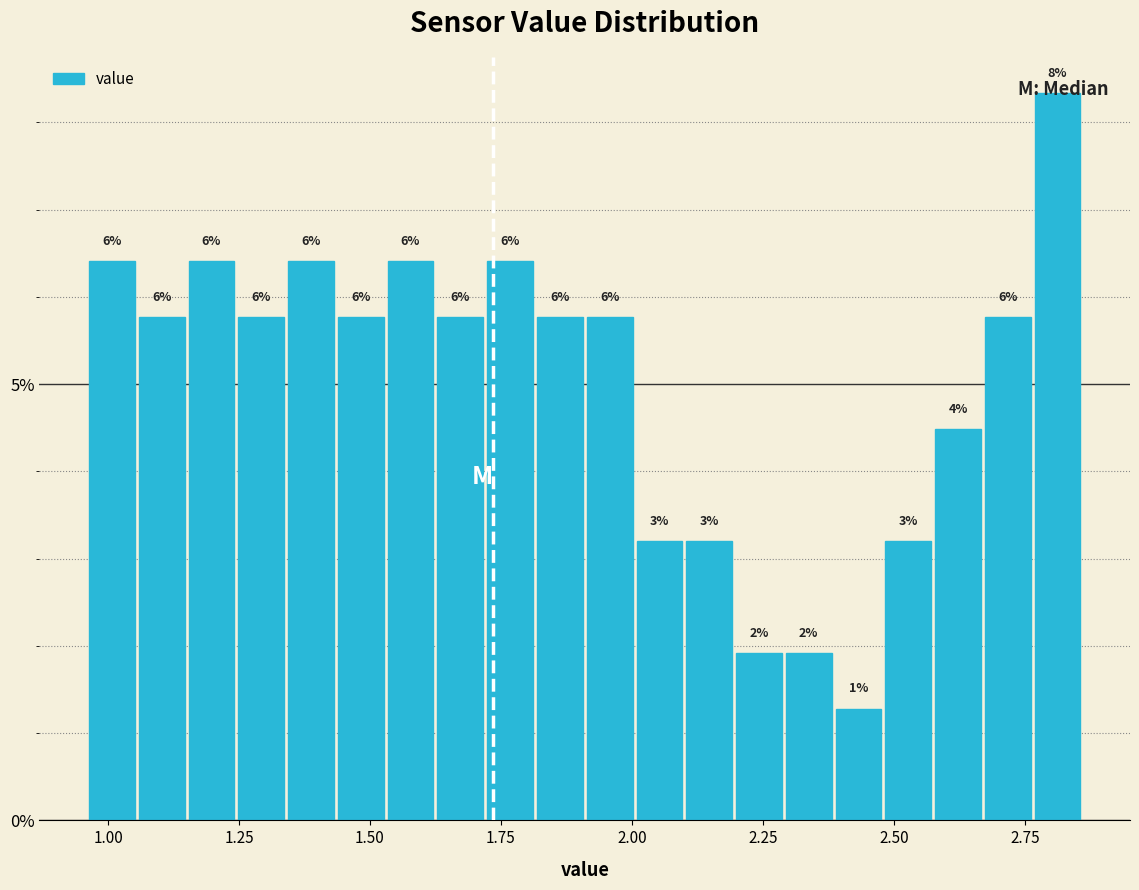

Around what value on the x-axis is the tallest bar? Give the approximate position of its centre, as read against the axis.

2.80